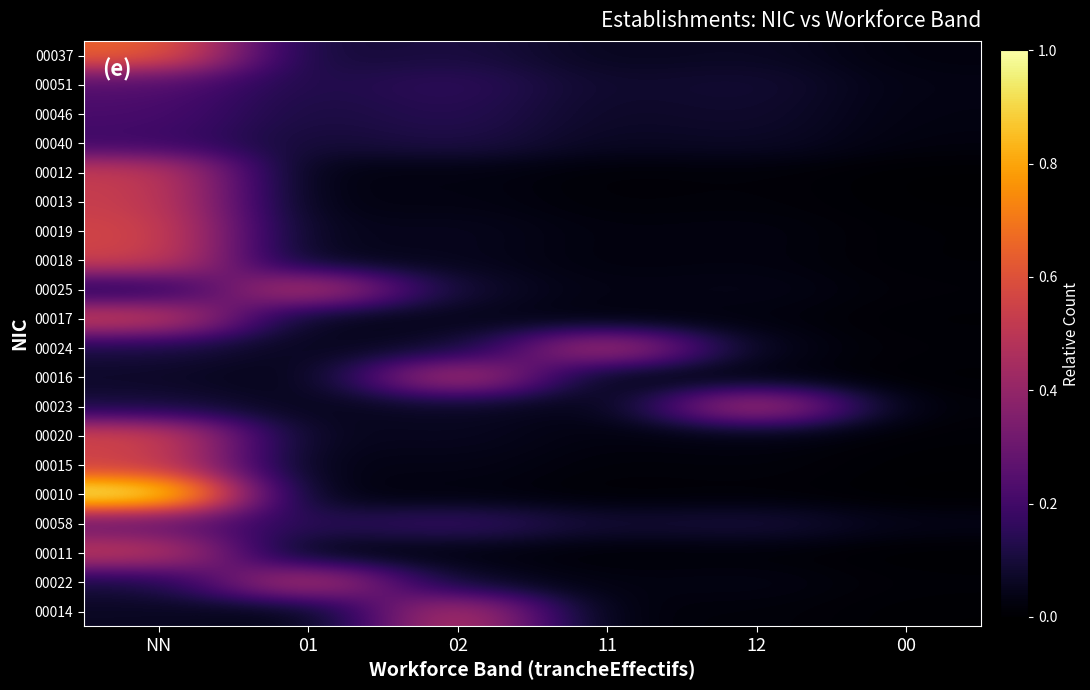

Which label corresponds to the smallest value in the chart?

00